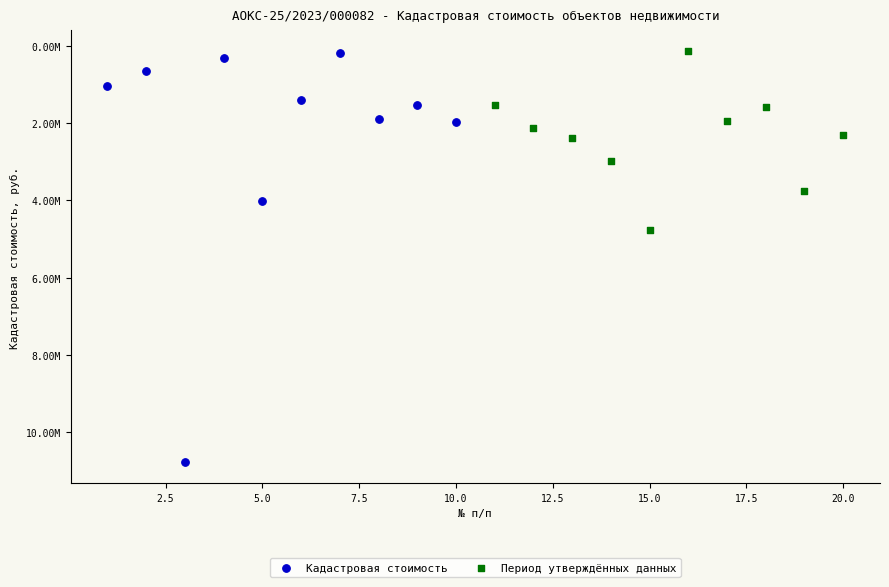

Which series has the largest Y range (max minus min)?

Кадастровая стоимость